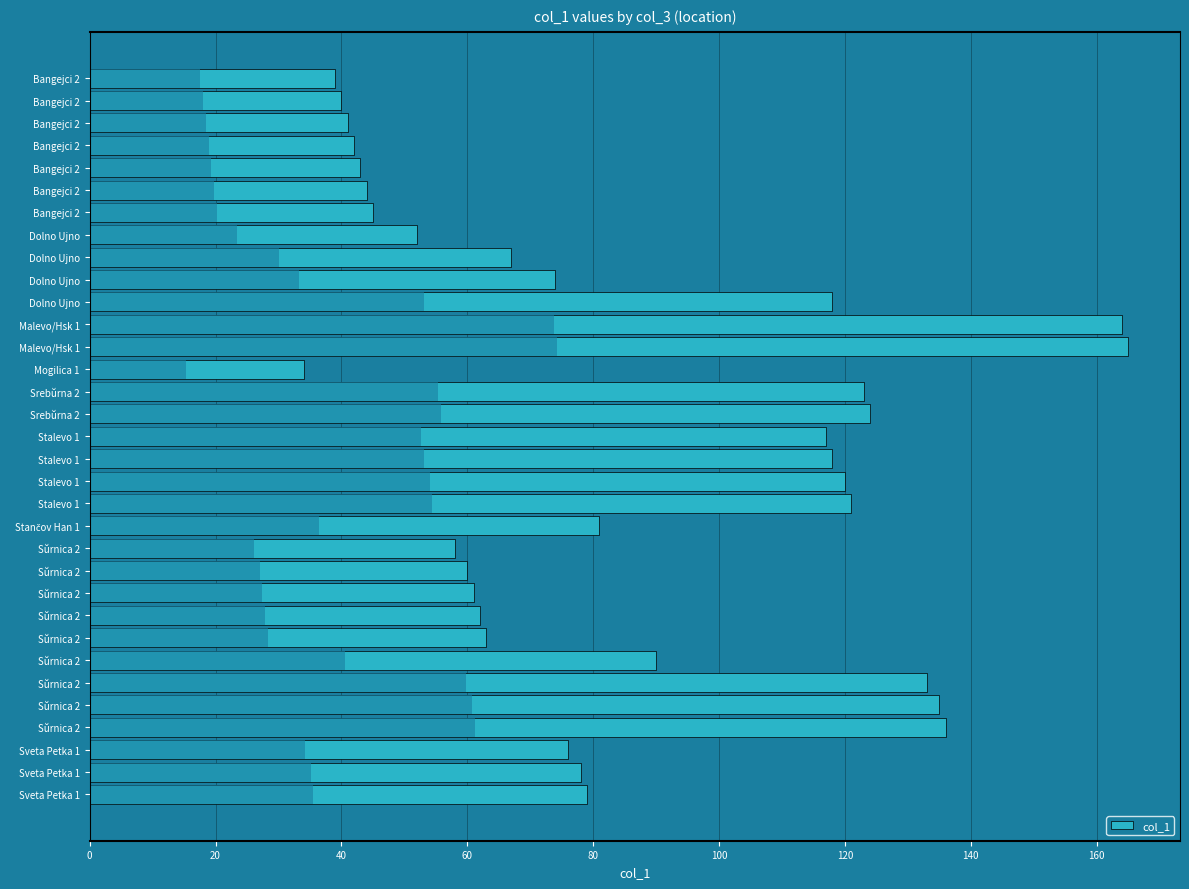

Where is the data nearest to the value 99?

Sŭrnica 2